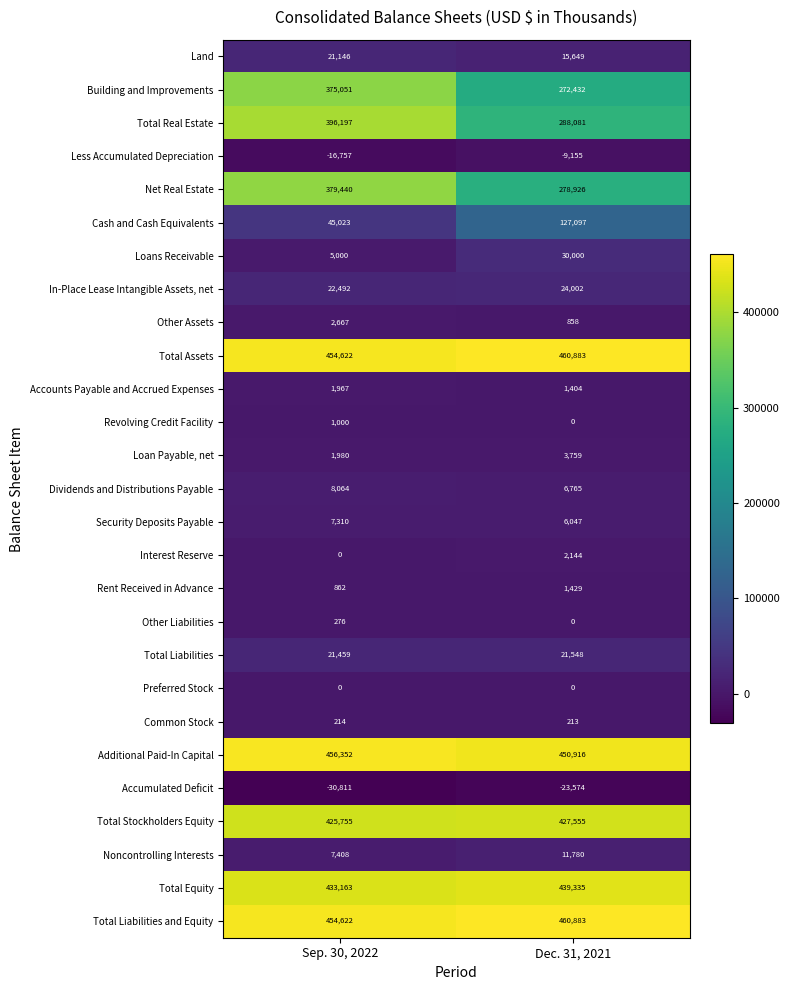

What is the total value across all series at Dec. 31, 2021?

3298977